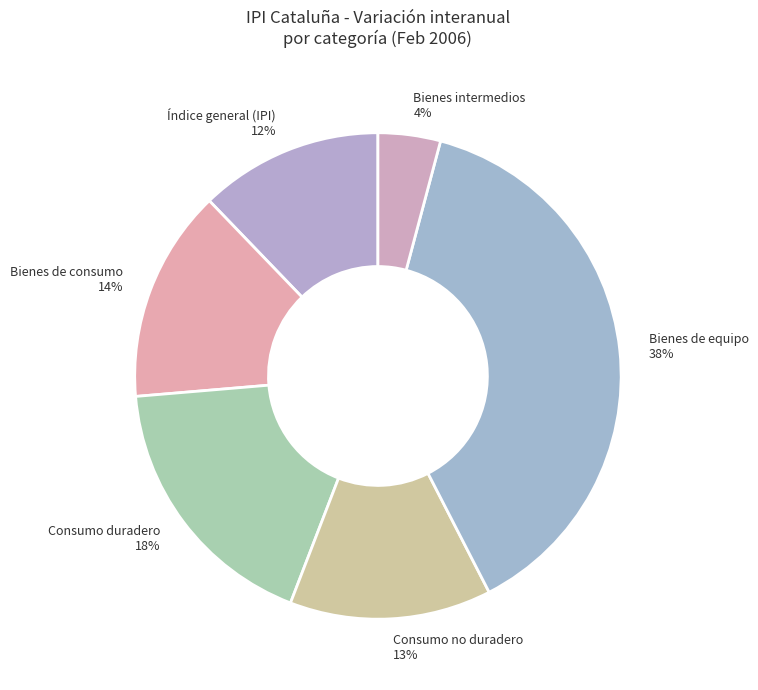

True or false: Bienes intermedios 4% accounts for 12% of the total.

False